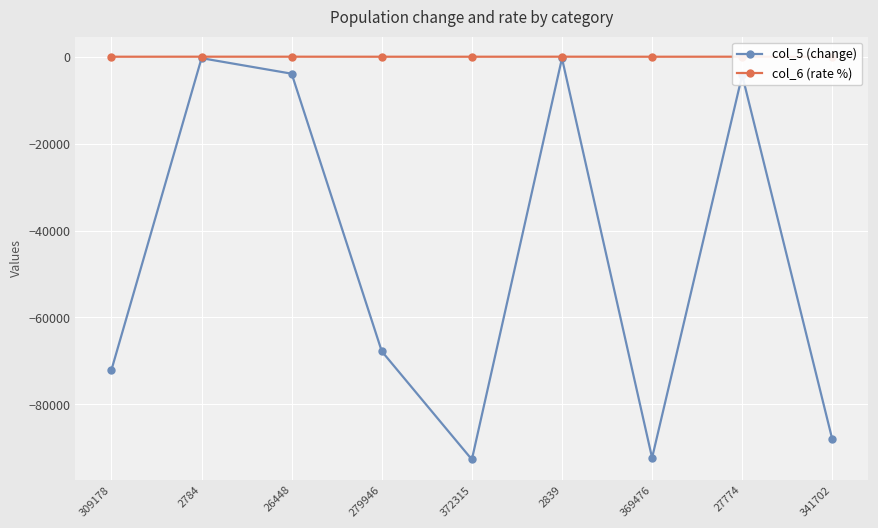

Is it true that col_5 (change) equals -4251.0 at 27774?

True